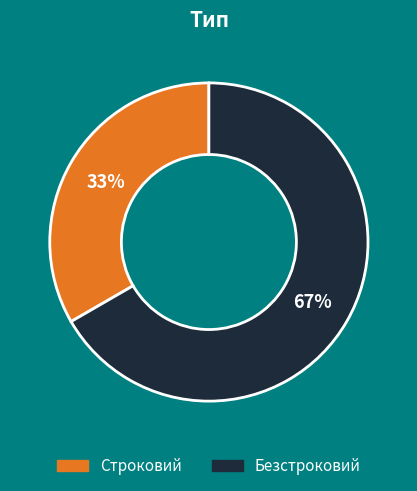

How many slices are in this pie chart?

2